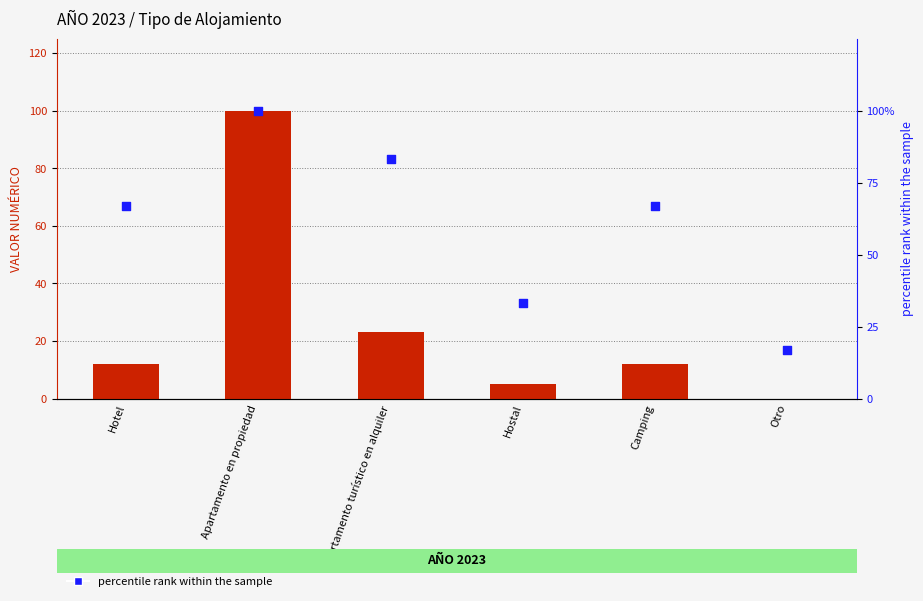

Which series reaches the maximum Y coordinate?

count